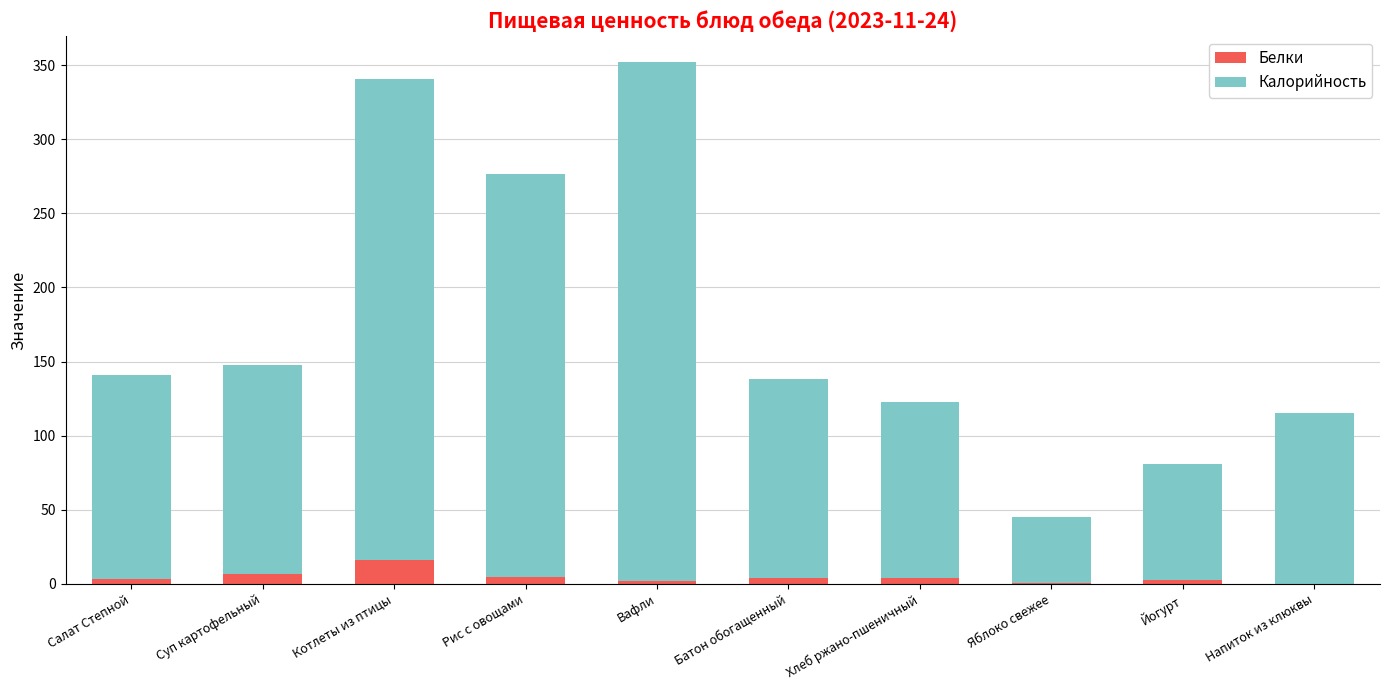

What is the total value across all series at Котлеты из птицы?

340.3